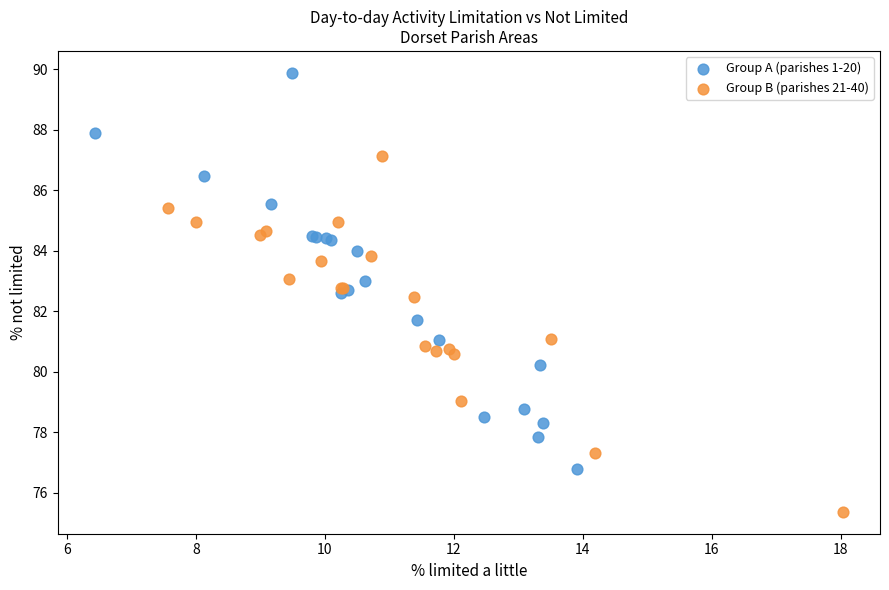

Which series contains the lowest Y value?

Group B (parishes 21-40)